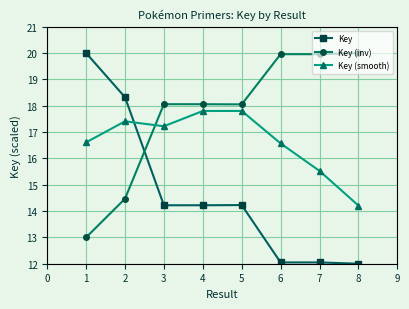

What are all the series names shown in the legend?

Key, Key (inv), Key (smooth)